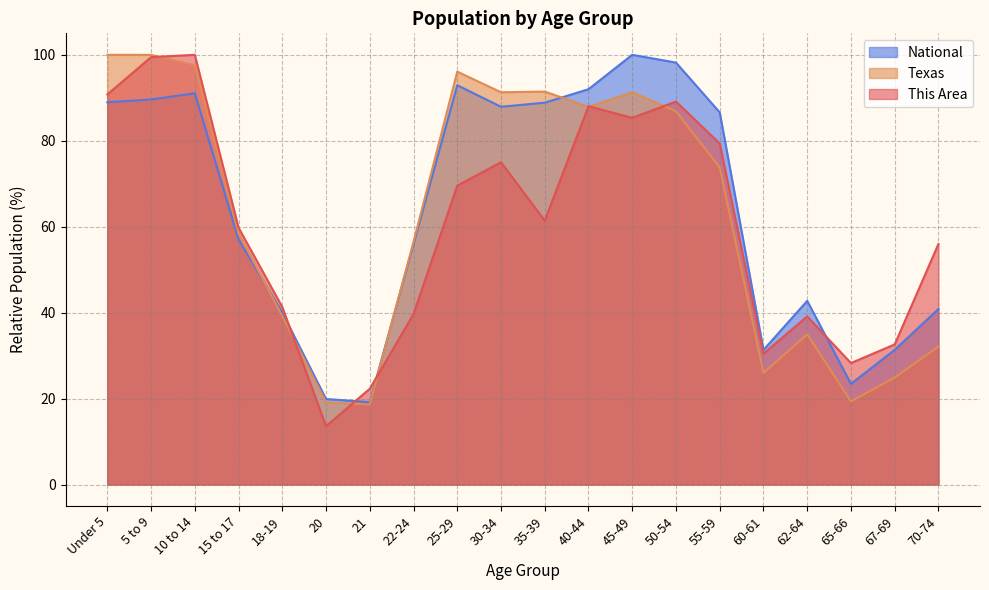

How many series are shown in this chart?

3